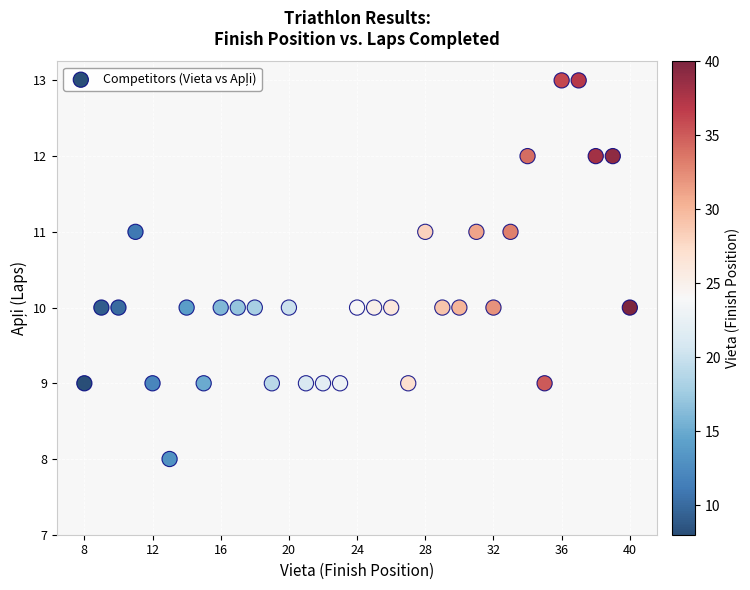

What is the range of Y values (max minus min)?

5